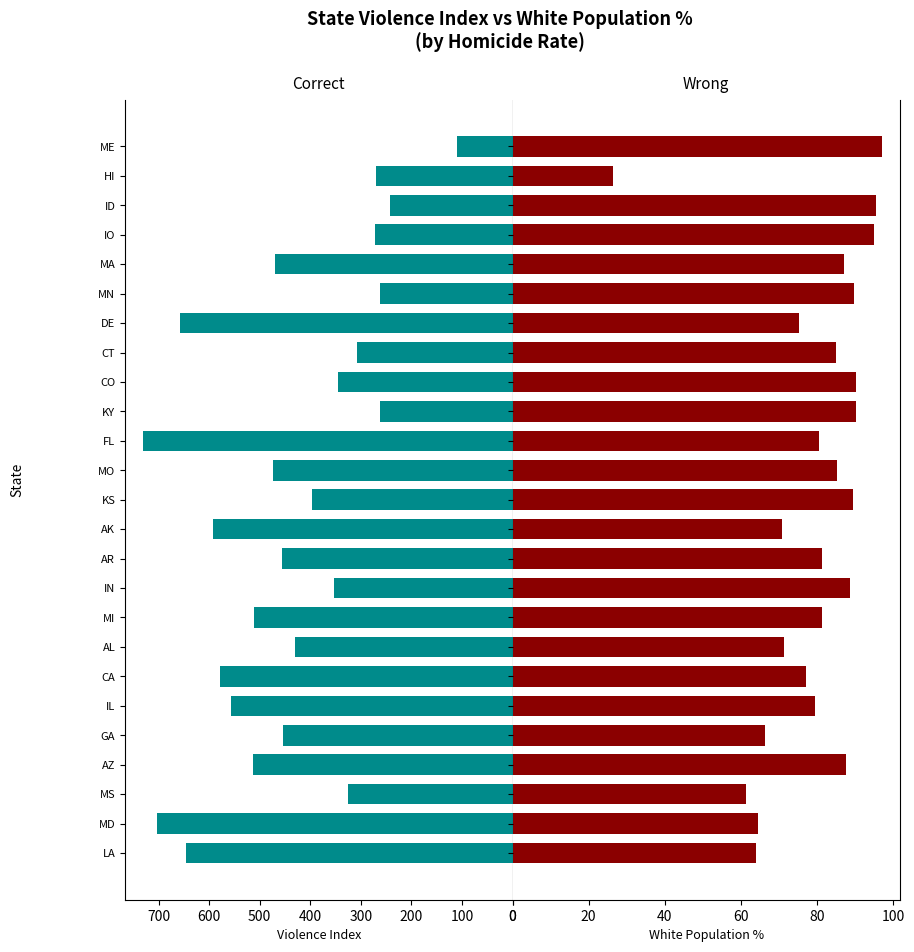

Reading left to right, transcribe all the data shown in this chart.

VI: 646.0	704.0	326.0	513.0	454.0	557.0	579.0	430.0	511.0	353.0	456.0	593.0	396.0	473.0	730.0	262.0	345.0	308.0	658.0	263.0	469.0	272.0	243.0	270.0	109.0
WH: 64.1	64.5	61.3	87.6	66.4	79.4	77.2	71.4	81.4	88.7	81.3	70.8	89.4	85.4	80.6	90.4	90.3	85.1	75.3	89.8	87.0	95.0	95.5	26.5	97.0